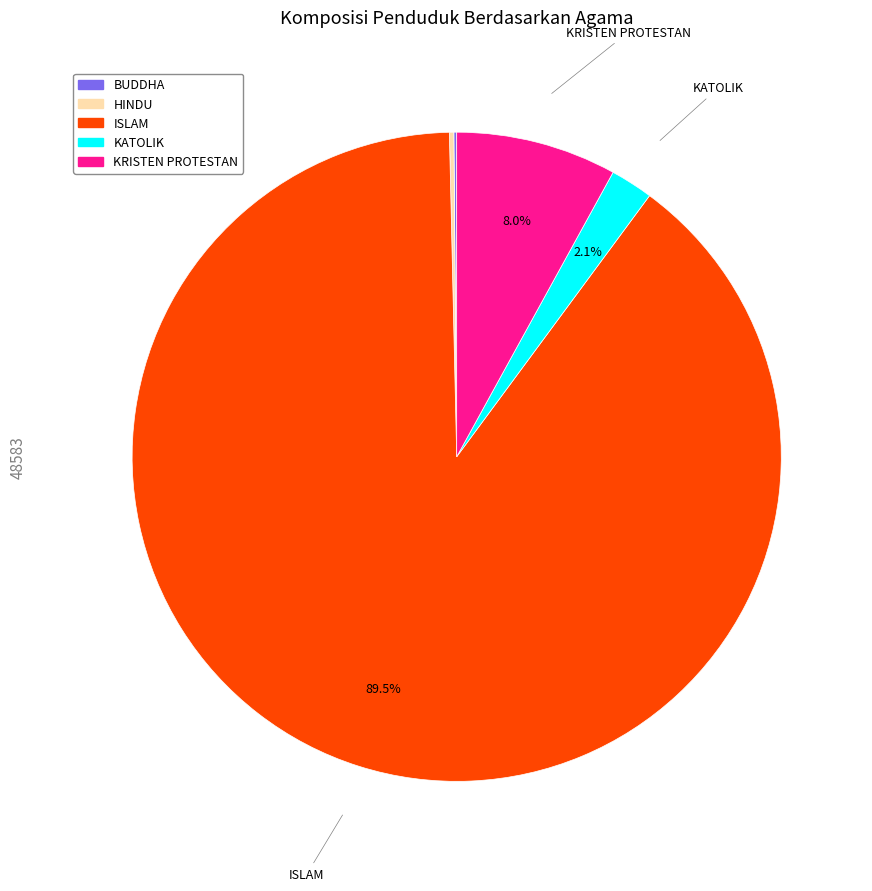

Which slice represents more than half of the pie?

ISLAM